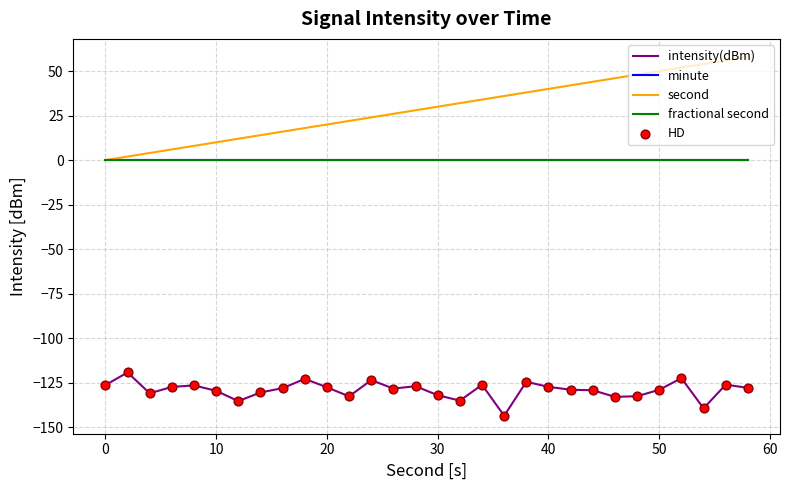

Is this an area chart (filled region under the line)?

No